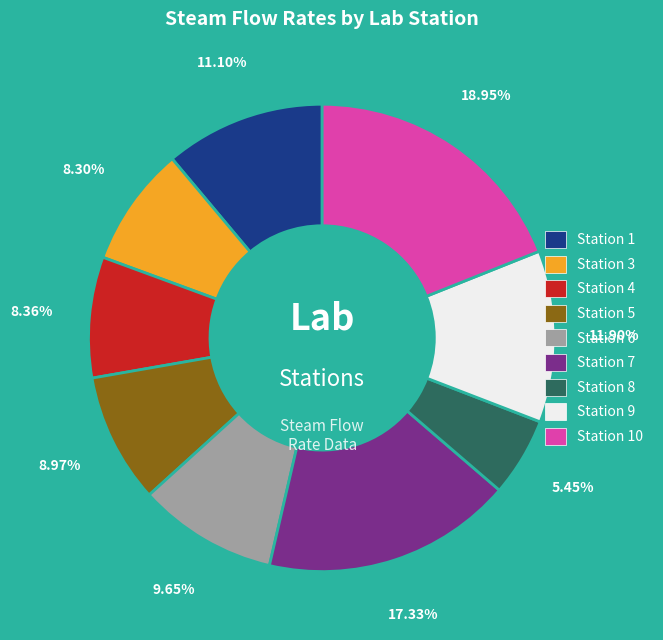

How many segments does this pie chart have?

9